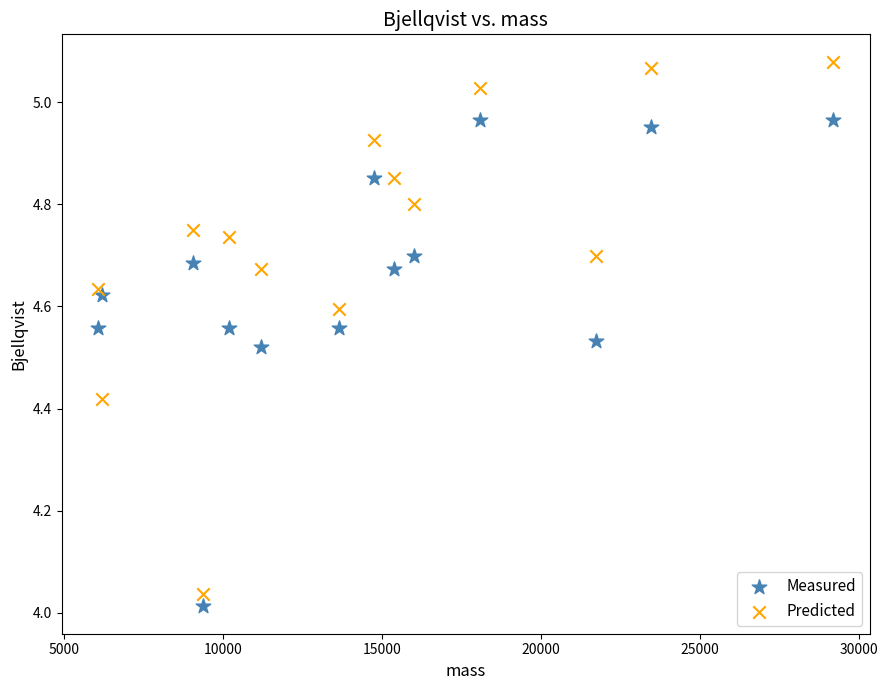

Across all data points, what is the range of X values (max minus min)?

23097.0